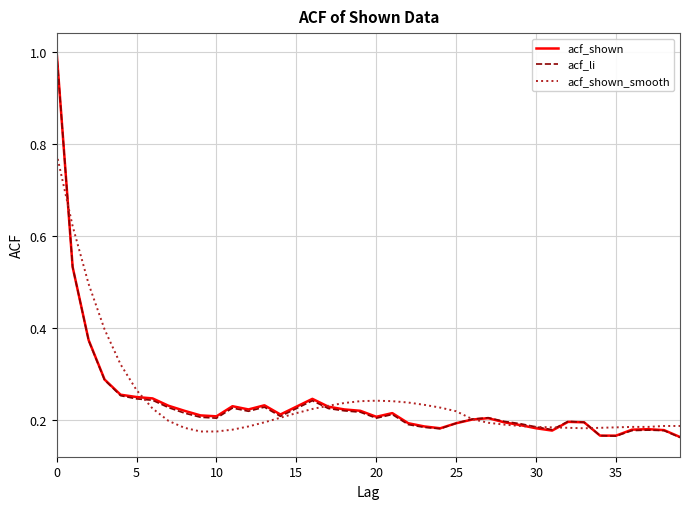

How many lines are shown in the chart?

3